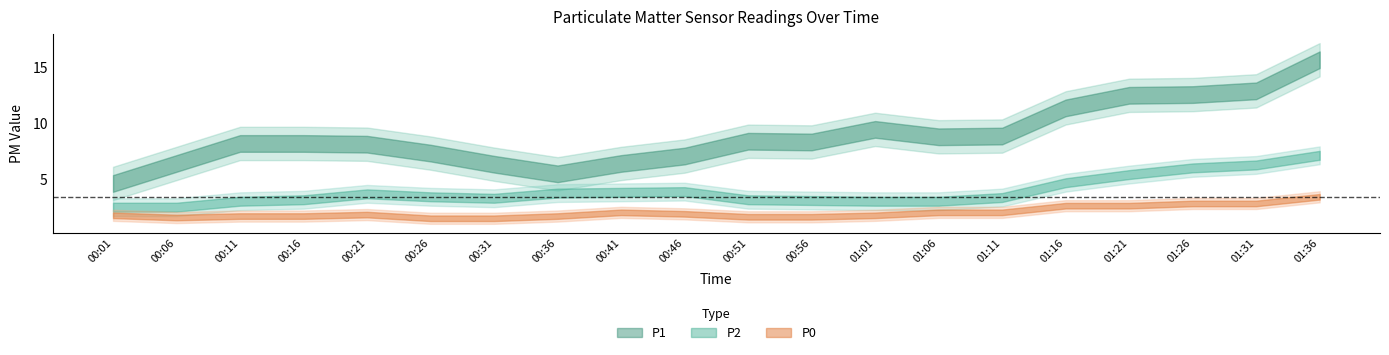

What is the label of the 11th point from the left?

00:51